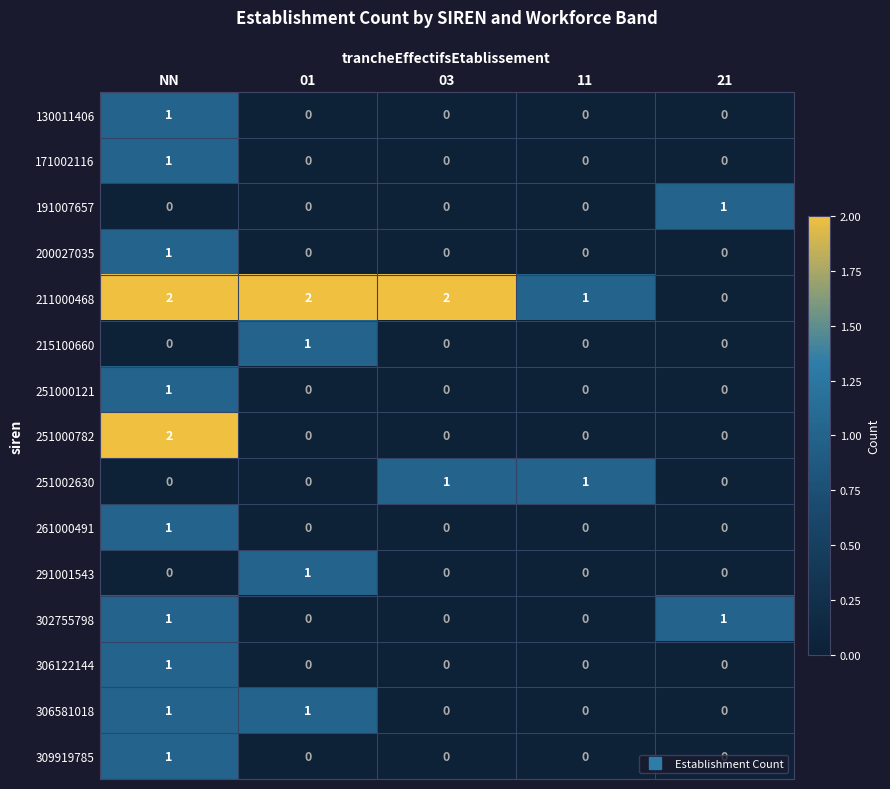

At which category is the sum across all series the highest?

NN